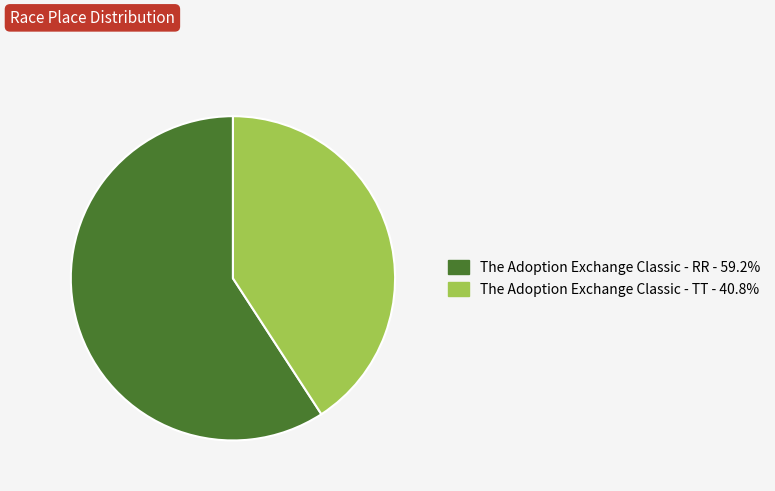

How many slices are in this pie chart?

2